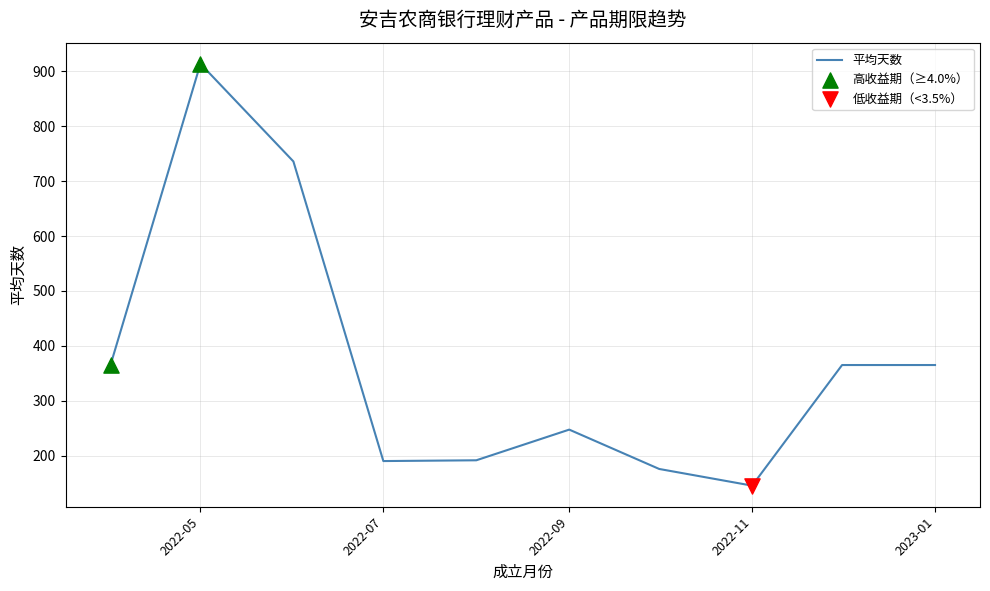

What is the minimum value shown in the chart?

145.2